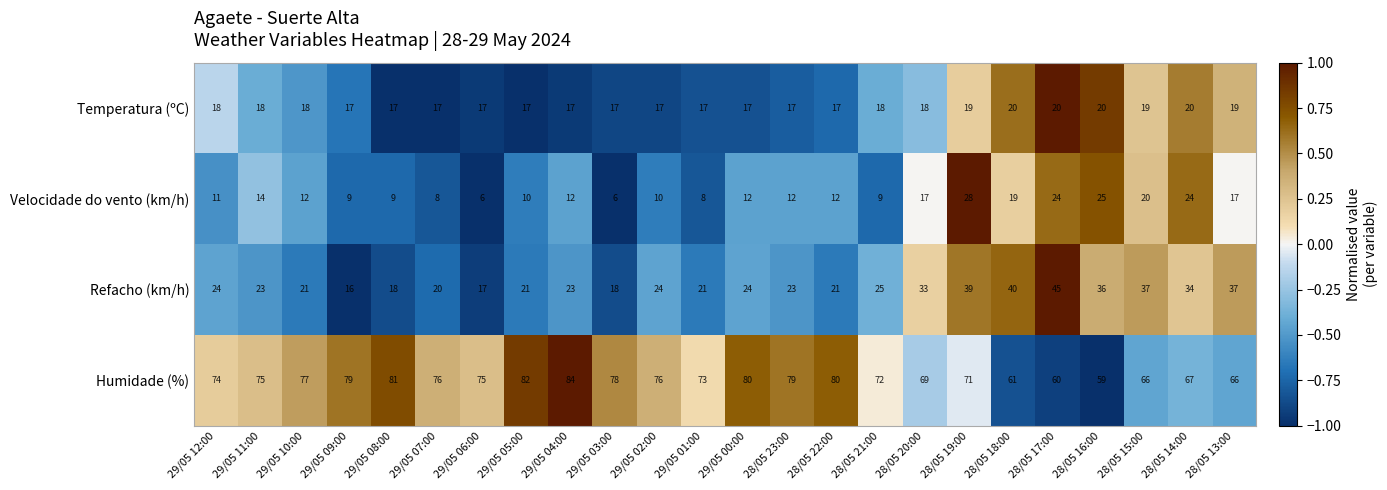

What is the average value of the Refacho (km/h) series?

27